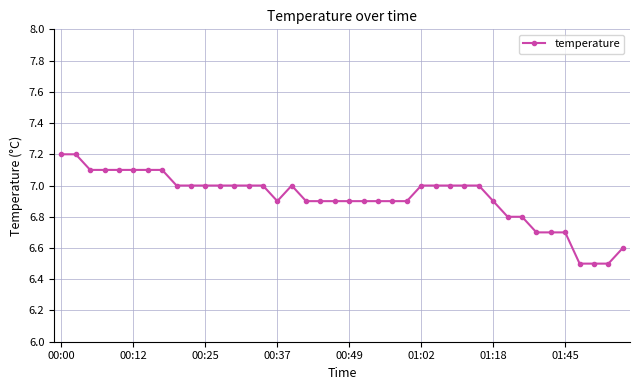

What is the minimum value shown in the chart?

6.5